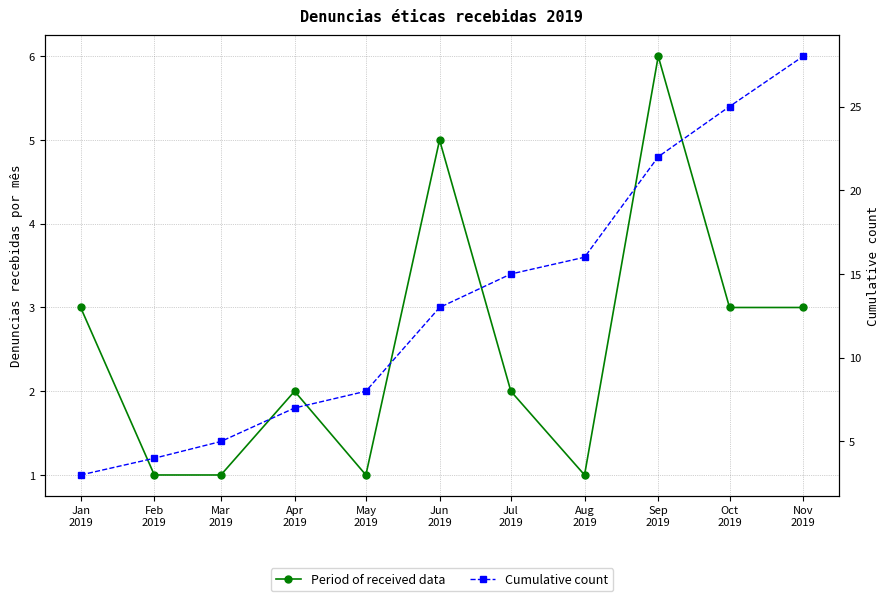

Read the Period of received data value at Apr
2019.

2